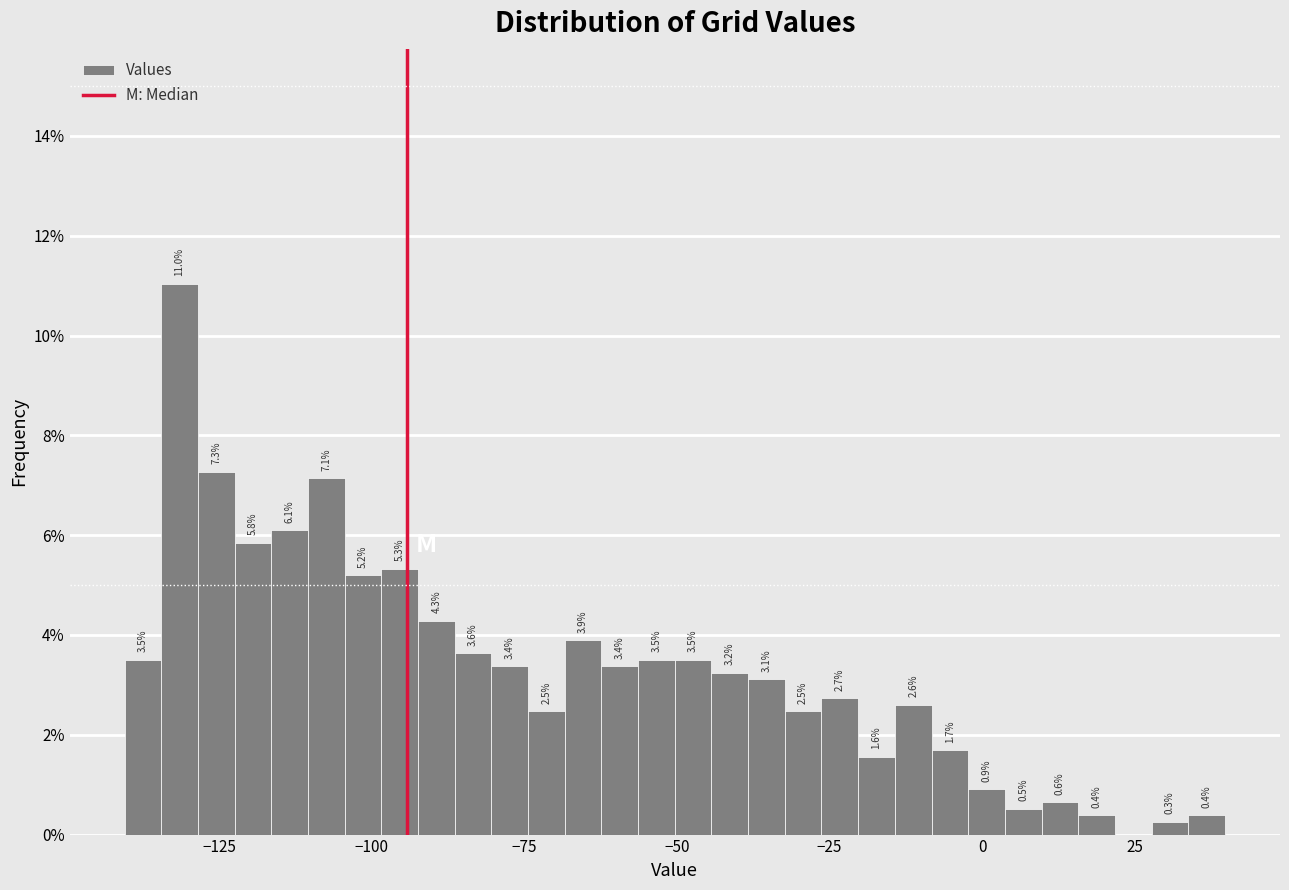

Read against the x-axis, roughly where is the centre of the tallest bar?

-130